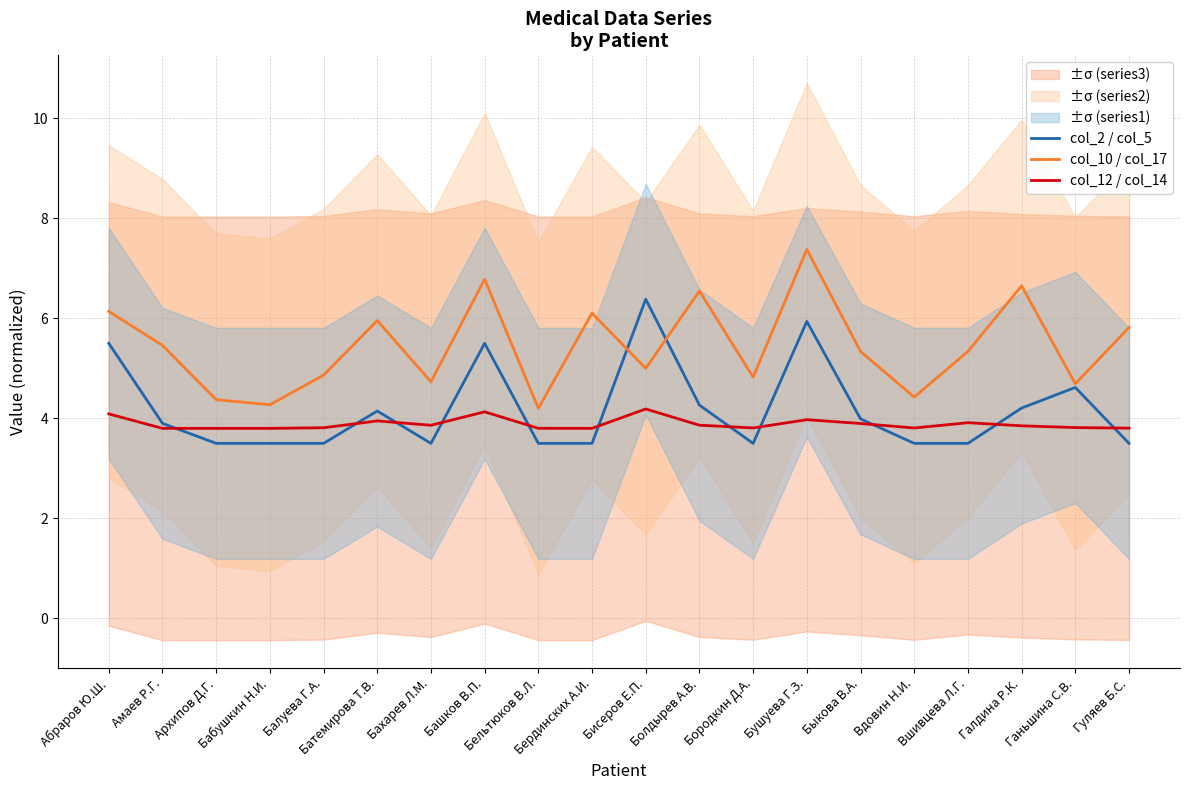

How many interior local valleys does the col_12 / col_14 series have?

4